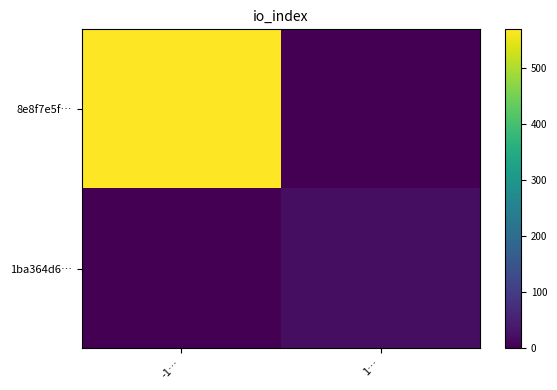

What is the spread (max minus min) of values at -1…?

568